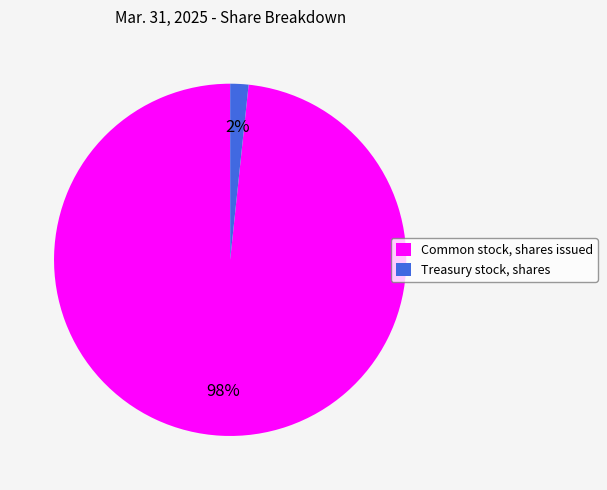

True or false: Common stock, shares issued accounts for 98% of the total.

True